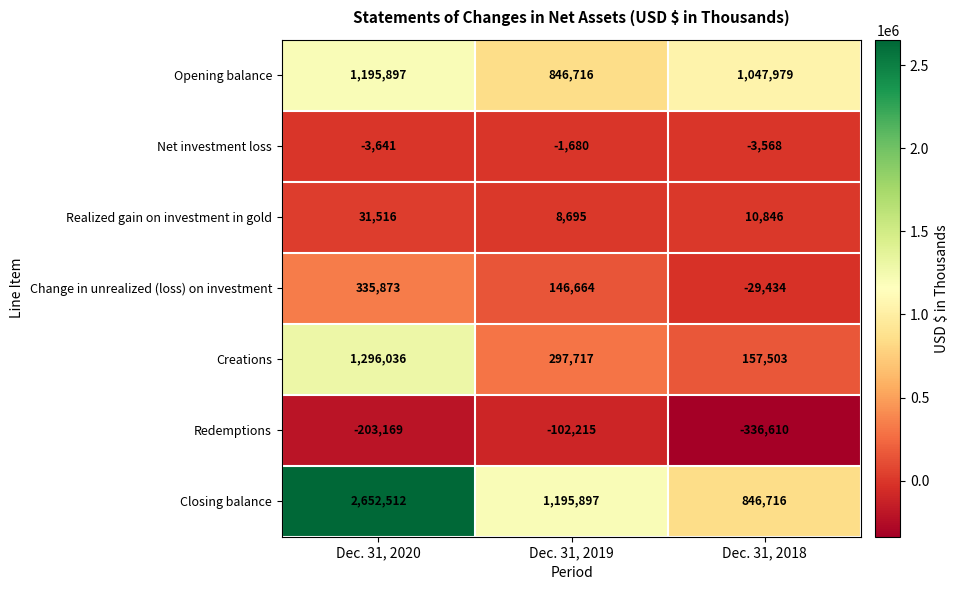

How many series are shown in this chart?

7